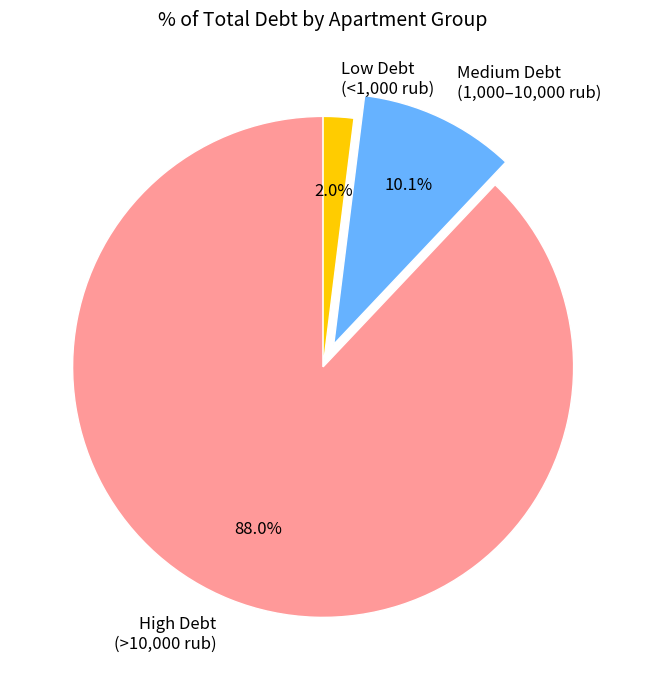

How much of the chart is everything except Low Debt (<1,000 rub)?

98.0%